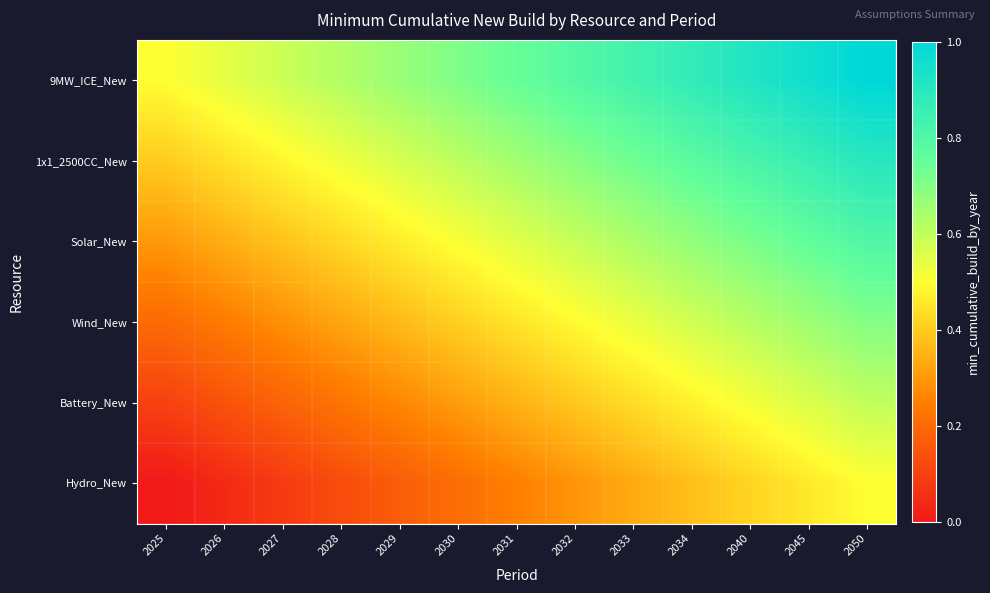

Which series has the largest total across all categories?

9MW_ICE_New